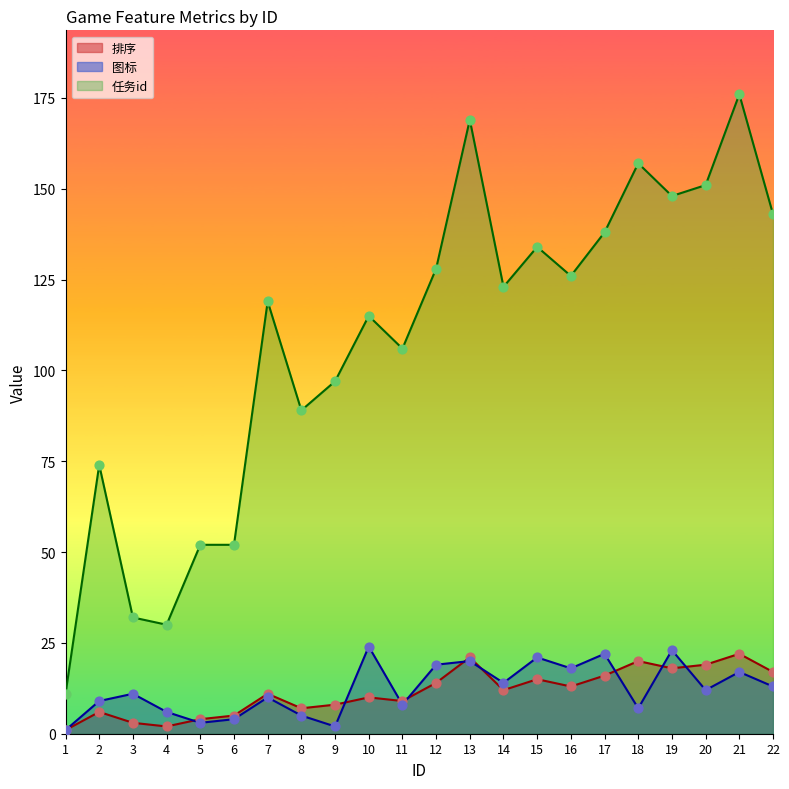

Is the value of 图标 at 16 greater than the value of 排序 at 9?

Yes